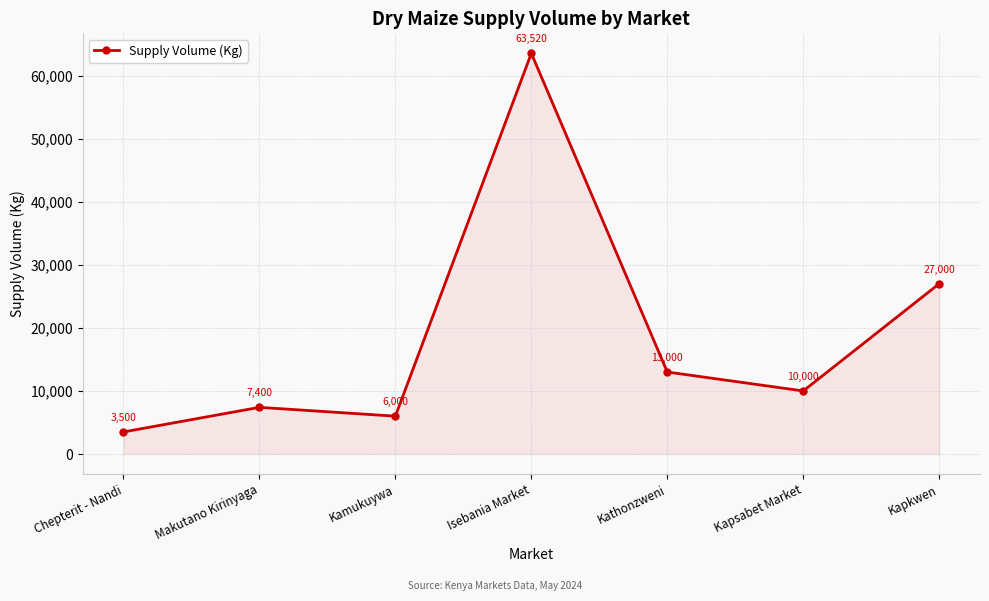

What is the ratio of the value at Makutano Kirinyaga to the value at Chepterit - Nandi?

2.1